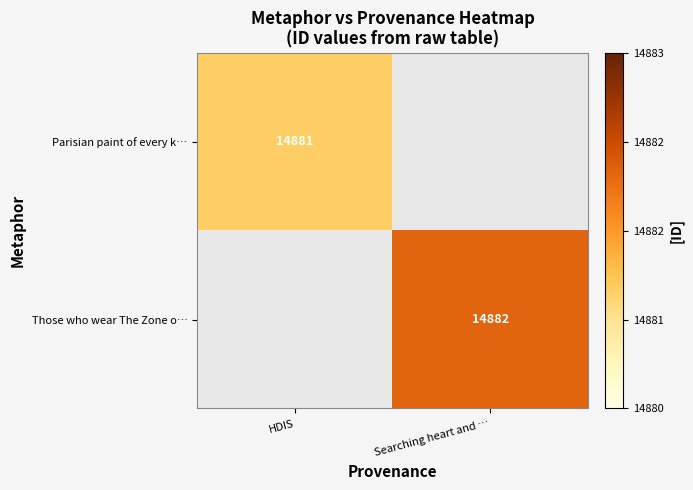

How many series are shown in this chart?

2